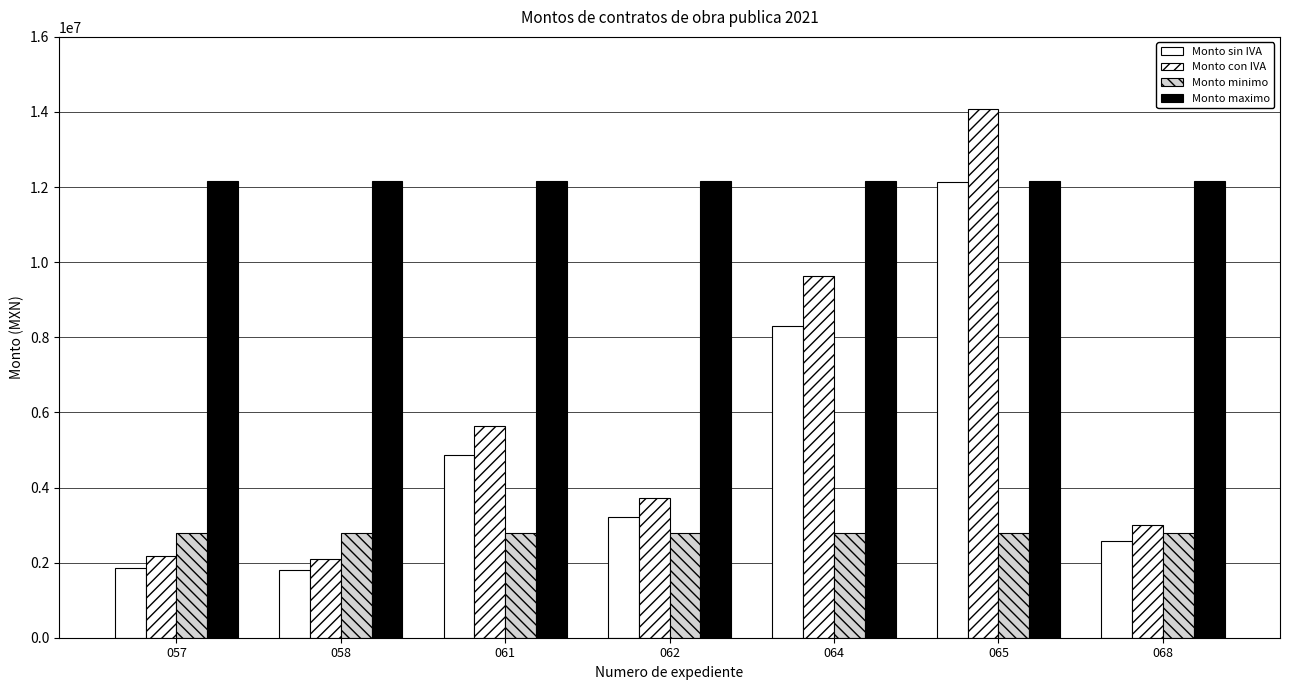

At which label is Monto minimo closest to 2799985?

057